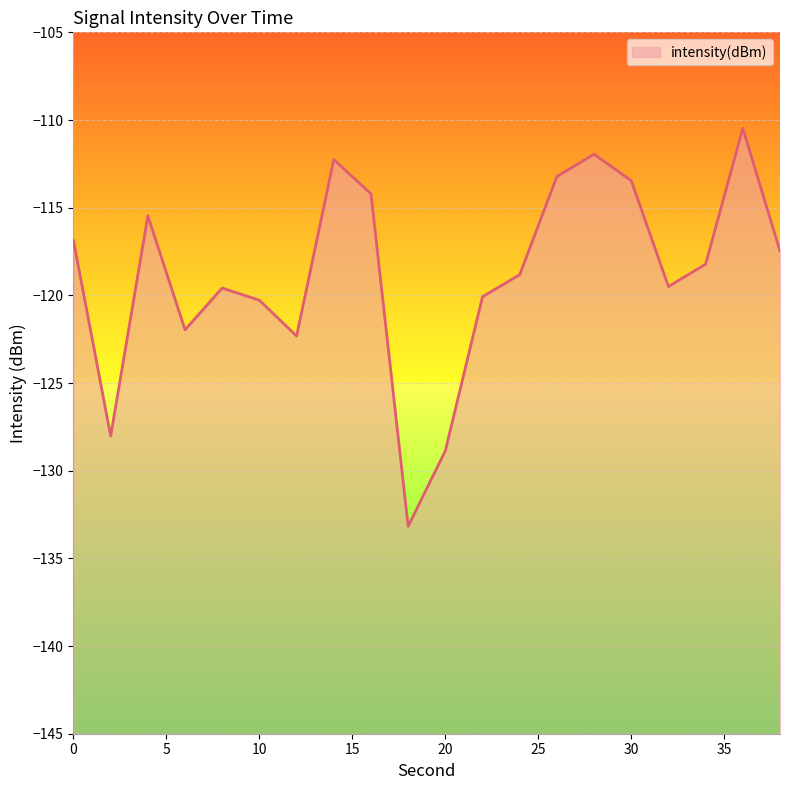

True or false: the data shows -120.1 at 22.

True